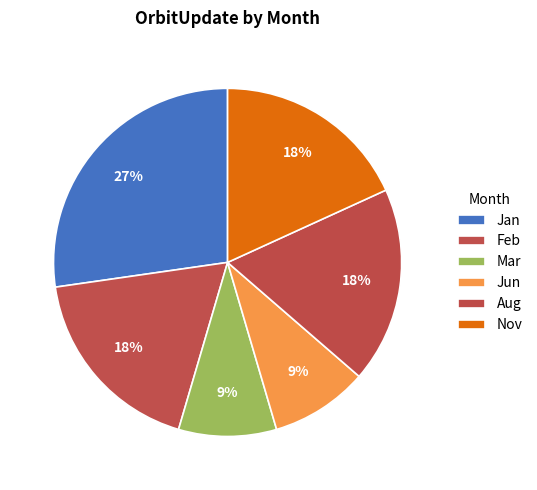

How many segments does this pie chart have?

6